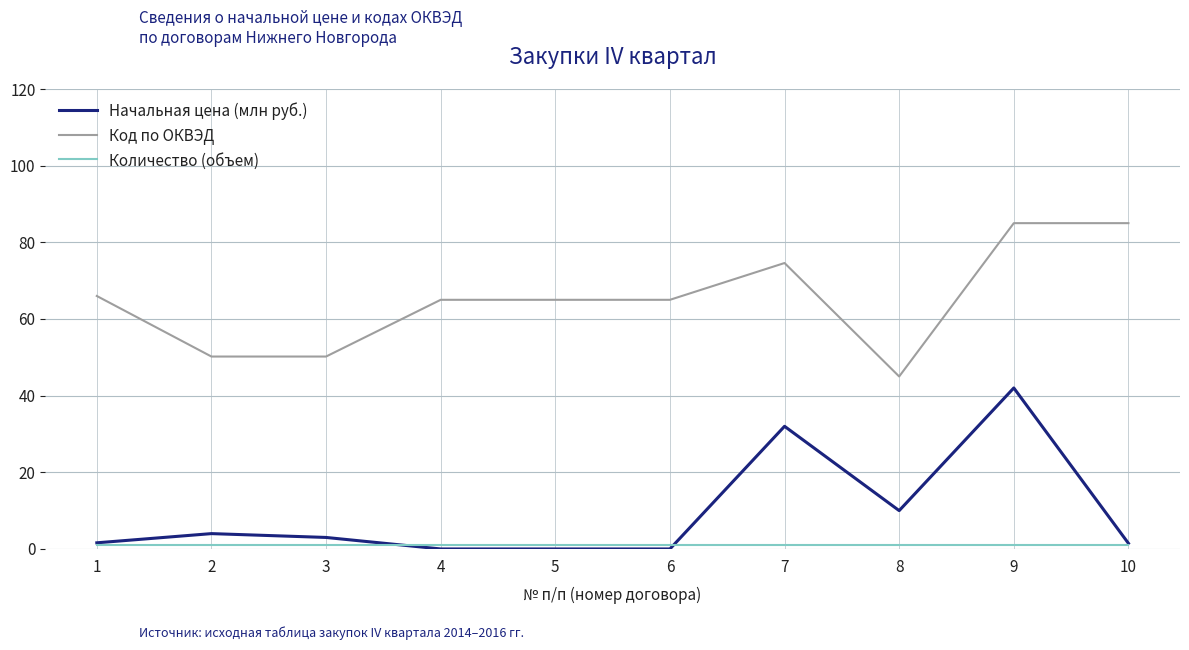

True or false: Код по ОКВЭД and Начальная цена (млн руб.) intersect in this chart.

False